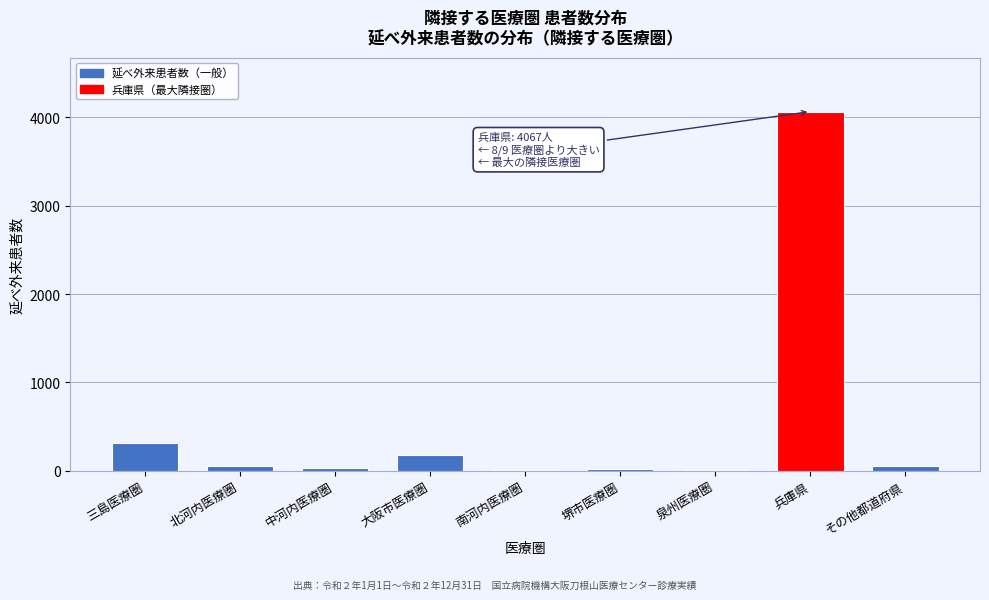

True or false: the data shows 175 at 大阪市医療圏.

True